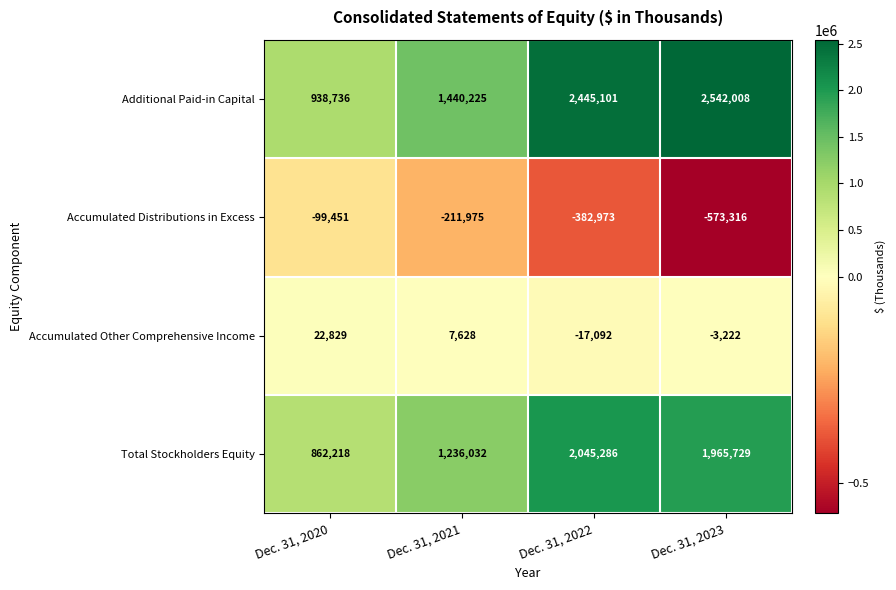

The Accumulated Other Comprehensive Income series shows -23668 at Dec. 31, 2022. True or false?

False